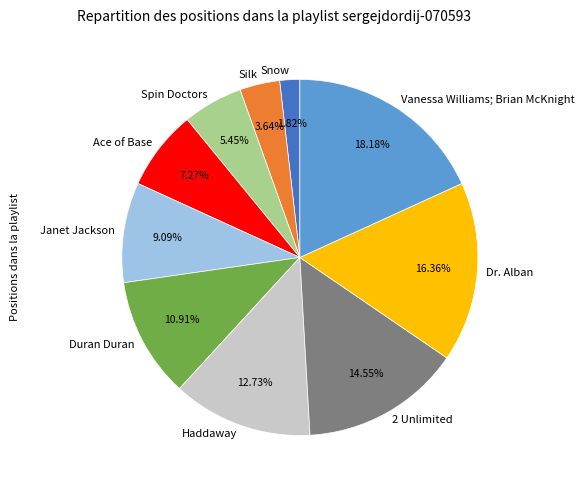

Between Duran Duran and Ace of Base, which is larger?

Duran Duran